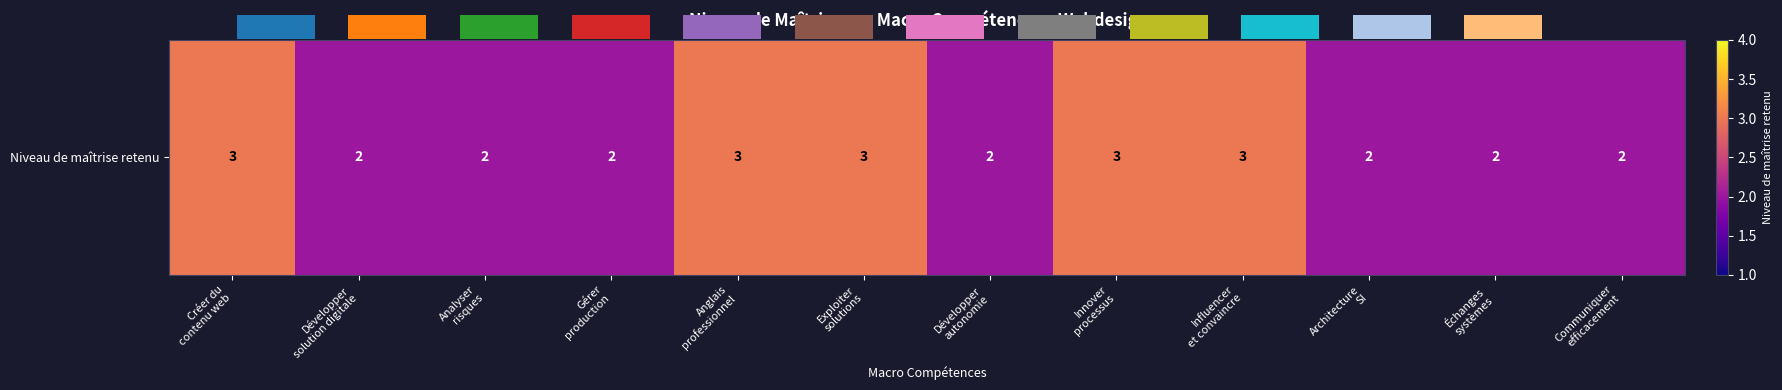

The value at Créer du
contenu web is 3. True or false?

True